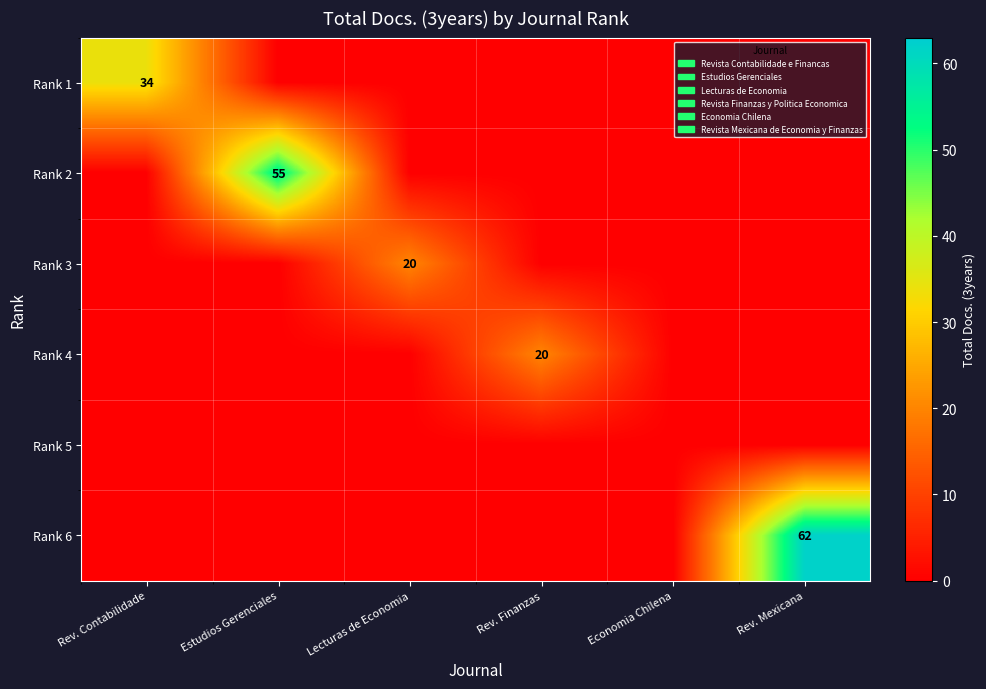

At which label does Rank 2 reach its peak?

Estudios Gerenciales